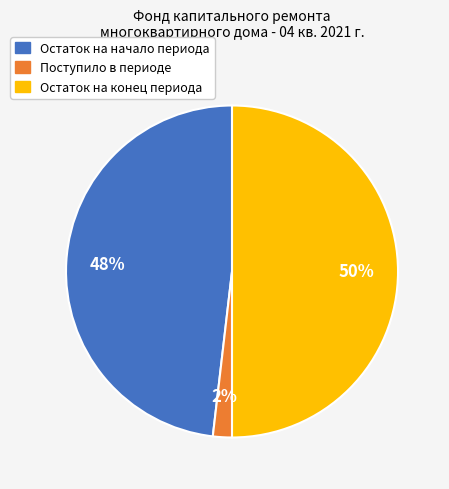

How many slices are in this pie chart?

3